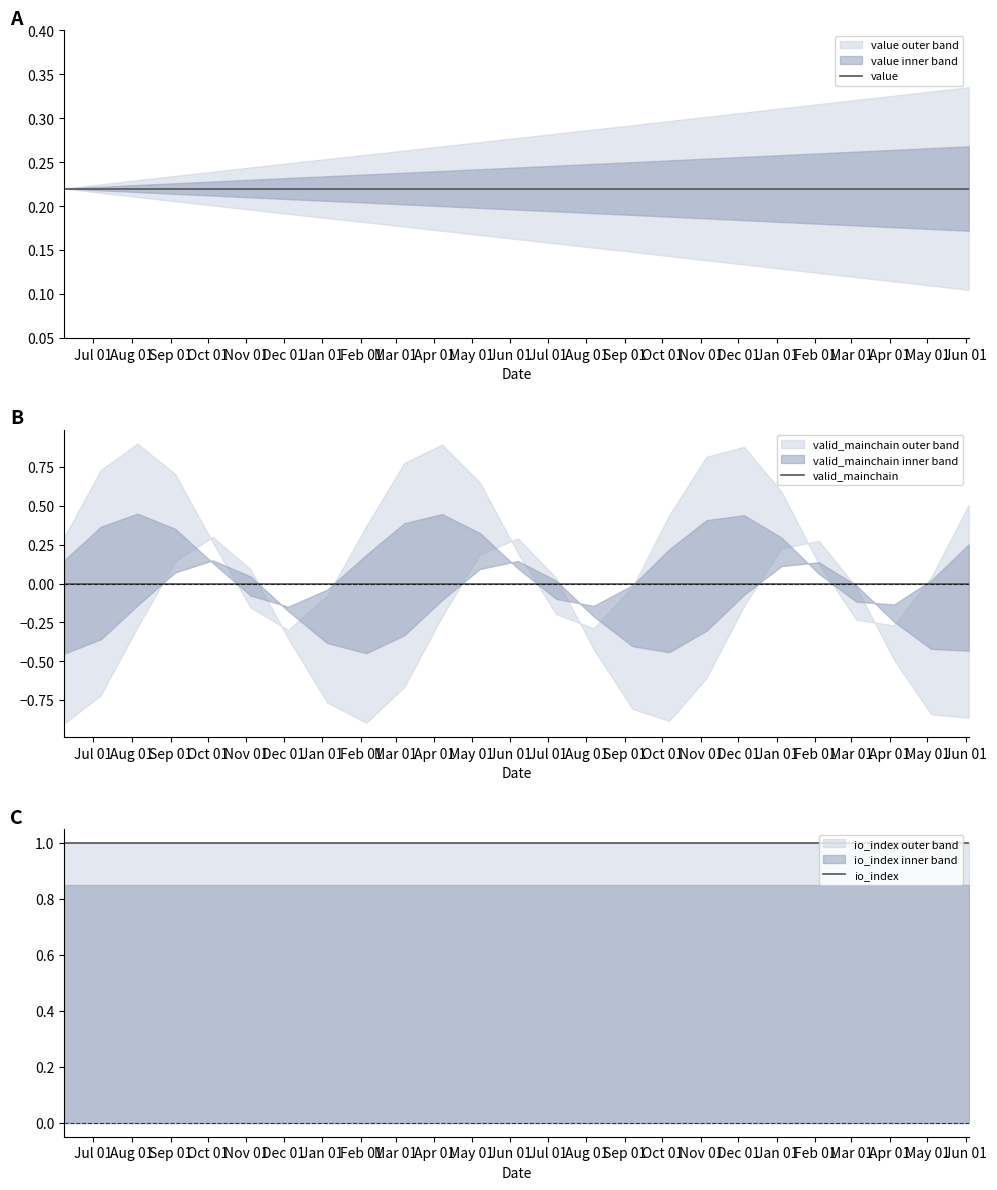

What is the total value across all series at Sep 01?

1.2